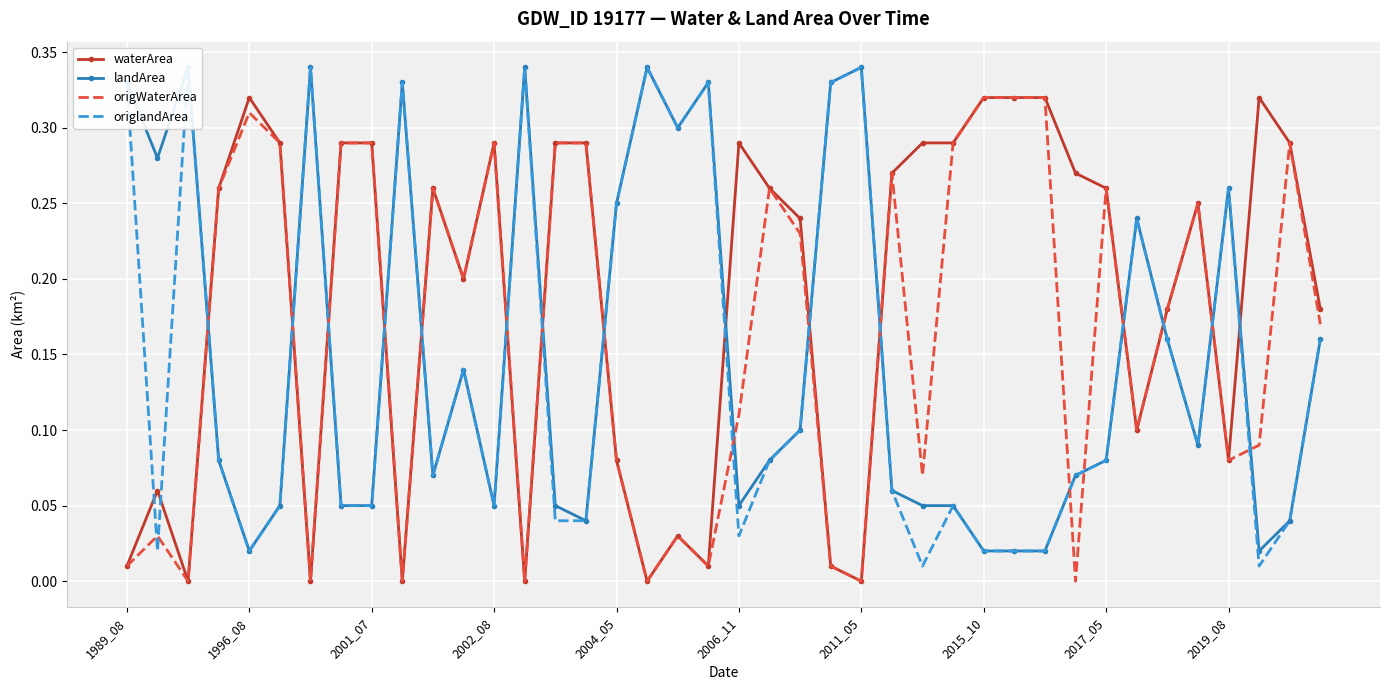

After their last crossing, which series has the higher values: waterArea or landArea?

waterArea